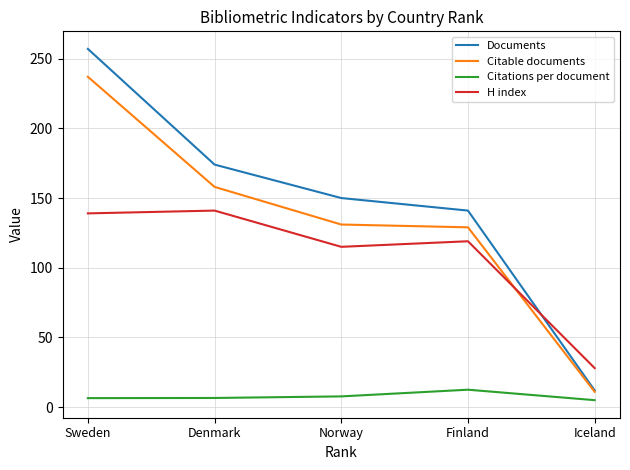

What is the difference between the highest and lowest values at Iceland?

23.0